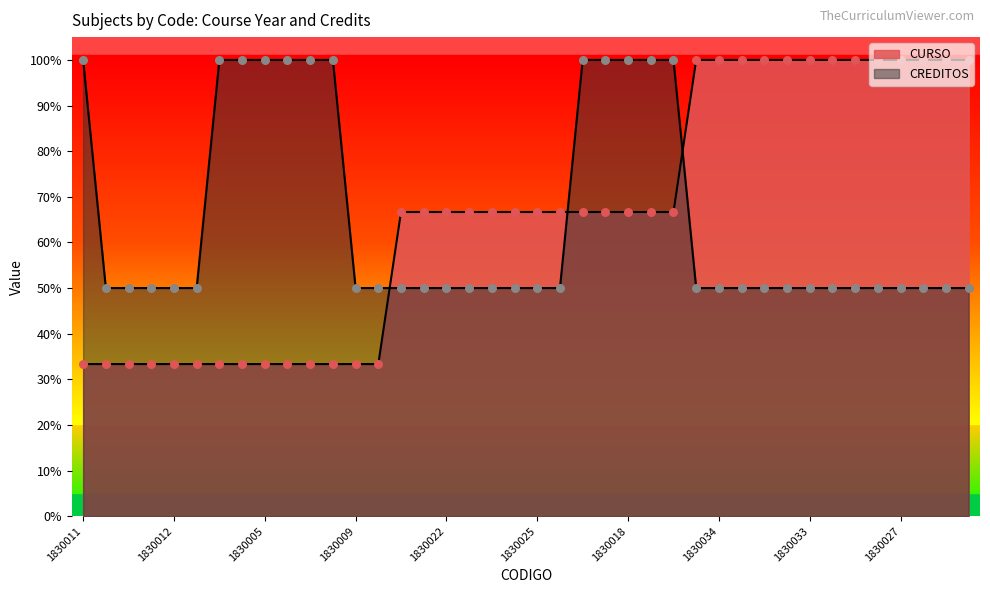

Which series contains the lowest Y value?

CURSO